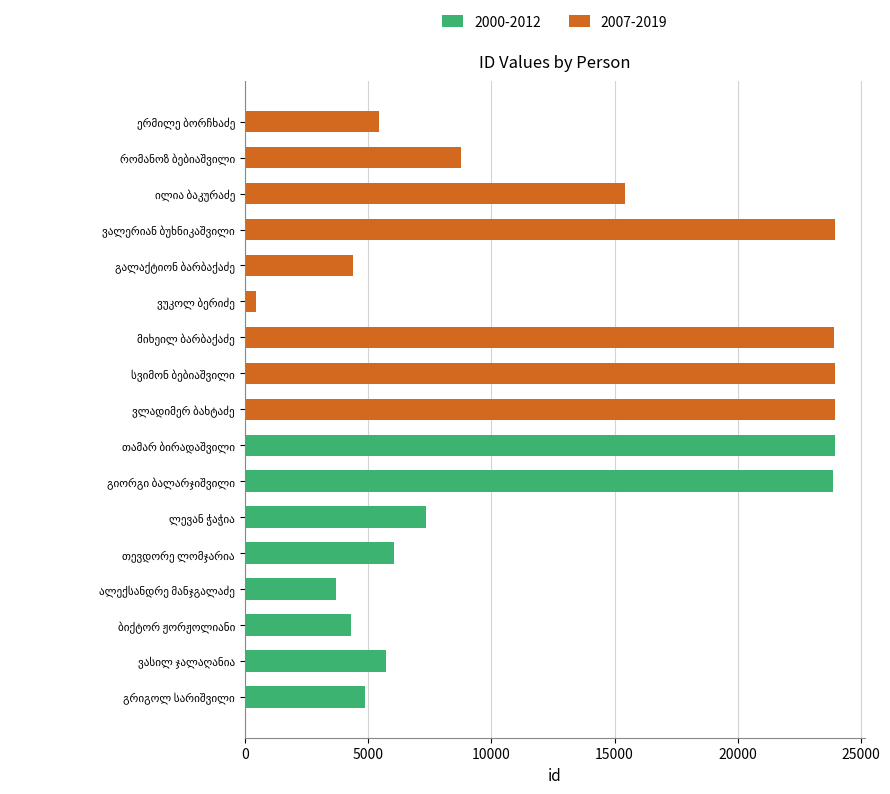

Approximately how many times larger is the value at რომანოზ ბებიაშვილი compared to ვასილ ჯალაღანია?

1.5